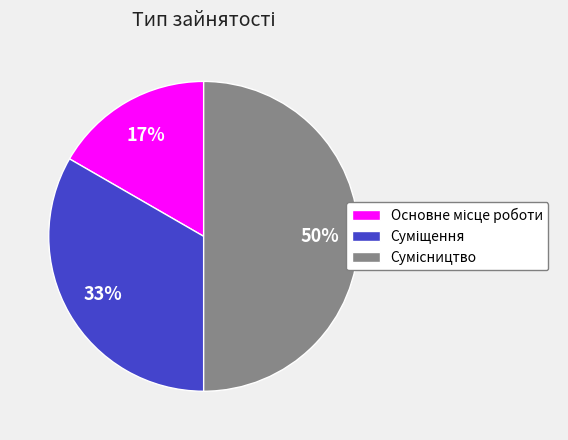

True or false: Основне місце роботи accounts for 8% of the total.

False